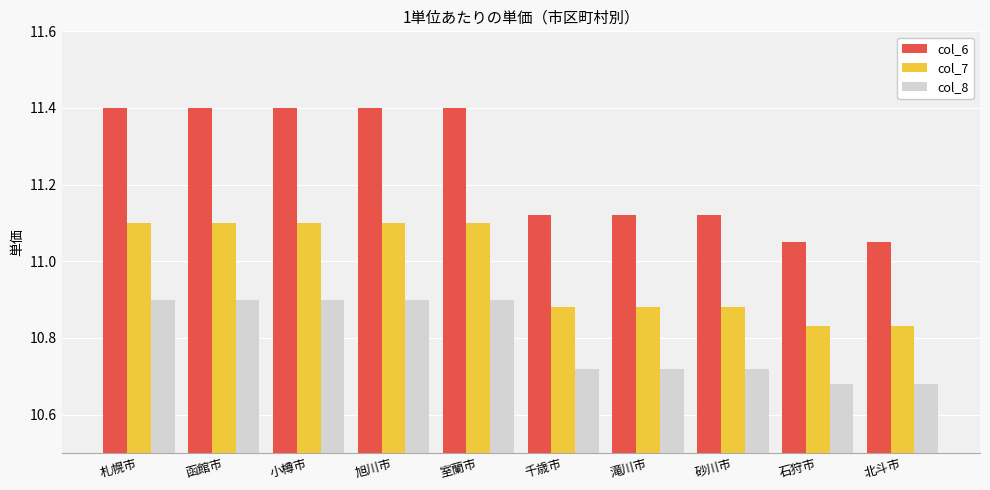

What is the label of the 4th bar from the left?

旭川市